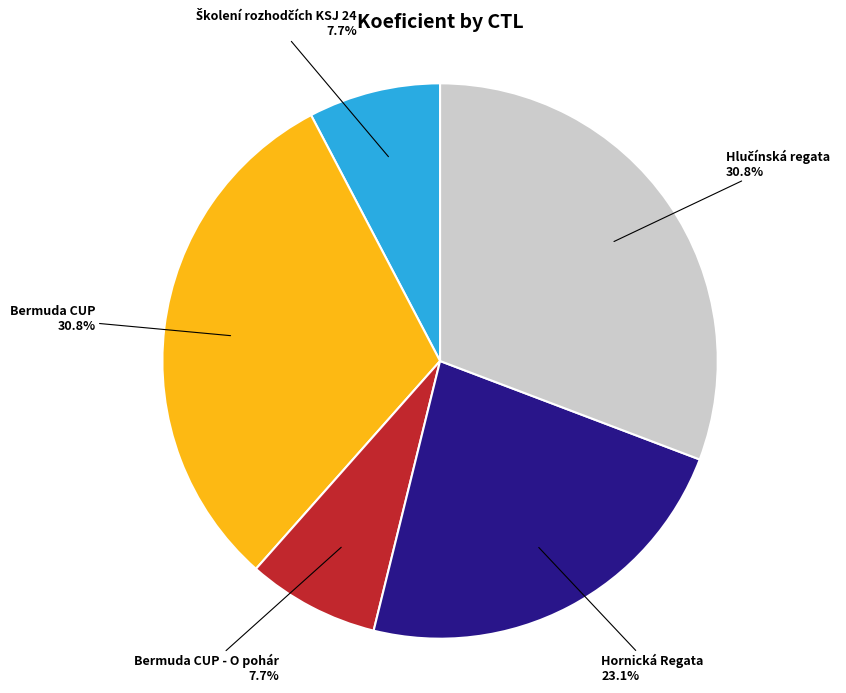

Which has a higher value, Bermuda CUP or Bermuda CUP - O pohár?

Bermuda CUP